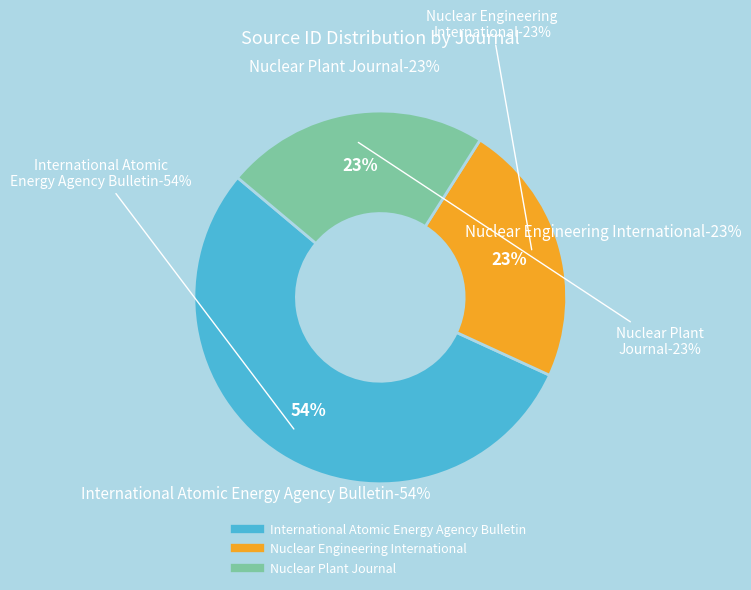

Is there any slice that represents more than half of the pie?

Yes